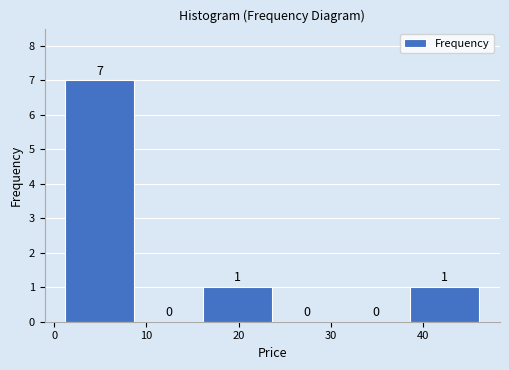

What is the height of the bar covering 1 to 9 on the x-axis? The bar edges are not printed on the chart, so give them approximately, as read against the axis.

7